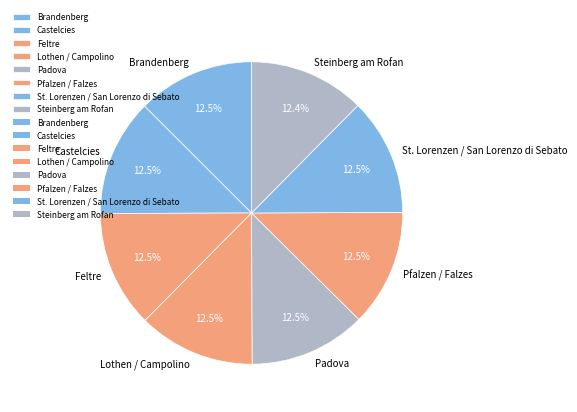

Is there a majority slice in this chart?

No